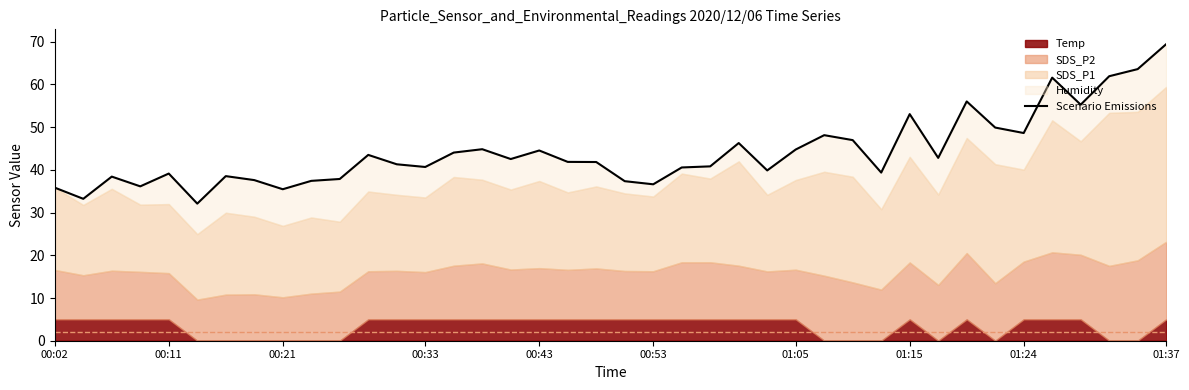

What is the difference between the maximum and second lowest values?

36.2